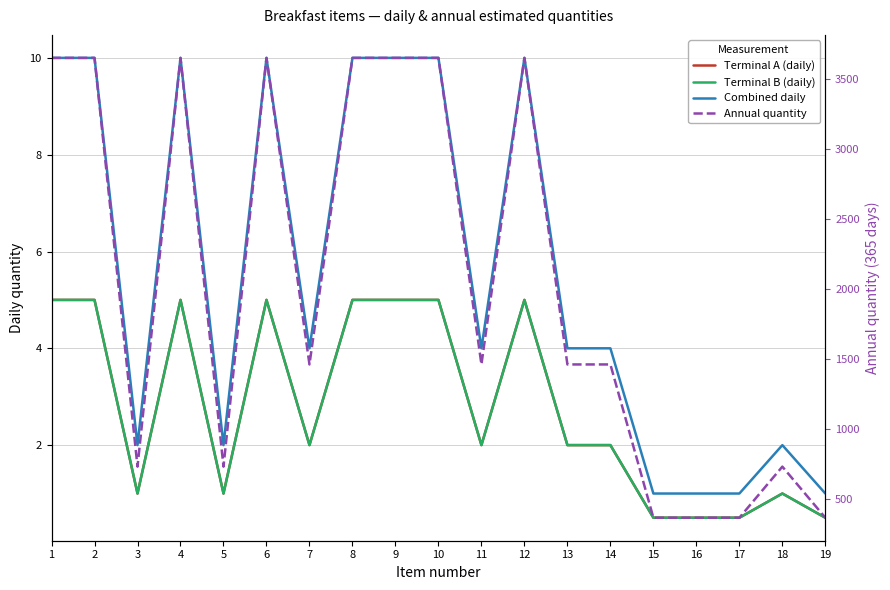

Reading left to right, transcribe all the data shown in this chart.

Terminal A (daily): 5.0	5.0	1.0	5.0	1.0	5.0	2.0	5.0	5.0	5.0	2.0	5.0	2.0	2.0	0.5	0.5	0.5	1.0	0.5
Terminal B (daily): 5.0	5.0	1.0	5.0	1.0	5.0	2.0	5.0	5.0	5.0	2.0	5.0	2.0	2.0	0.5	0.5	0.5	1.0	0.5
Combined daily: 10.0	10.0	2.0	10.0	2.0	10.0	4.0	10.0	10.0	10.0	4.0	10.0	4.0	4.0	1.0	1.0	1.0	2.0	1.0
Annual quantity: 3650.0	3650.0	730.0	3650.0	730.0	3650.0	1460.0	3650.0	3650.0	3650.0	1460.0	3650.0	1460.0	1460.0	365.0	365.0	365.0	730.0	365.0